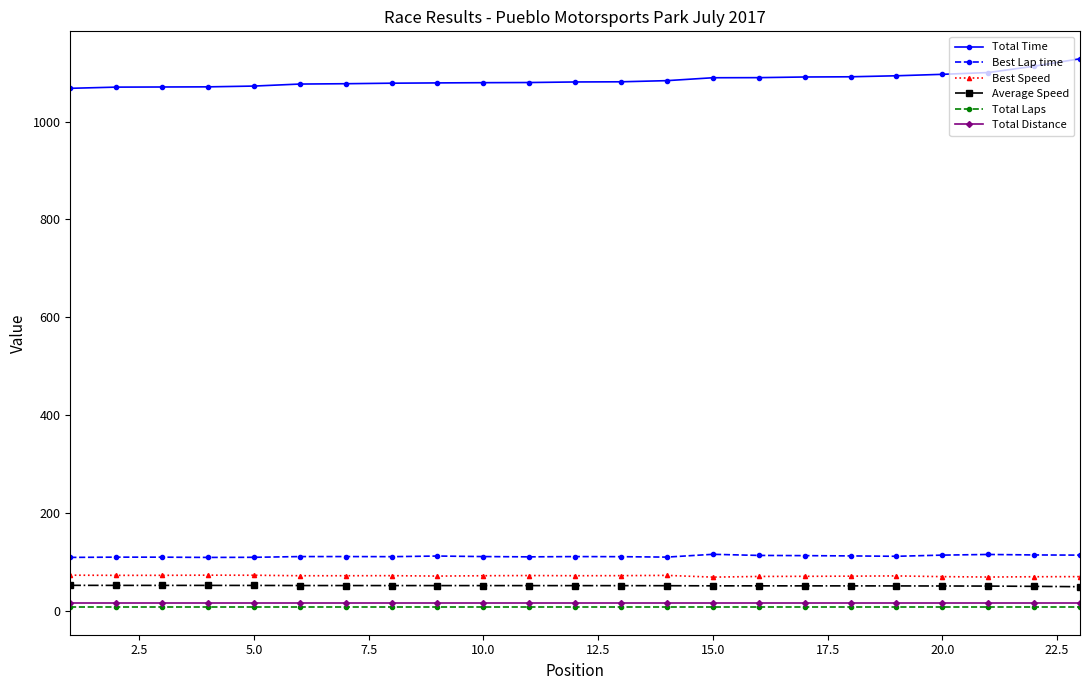

What is the lowest value of the Best Lap time series?

109.0